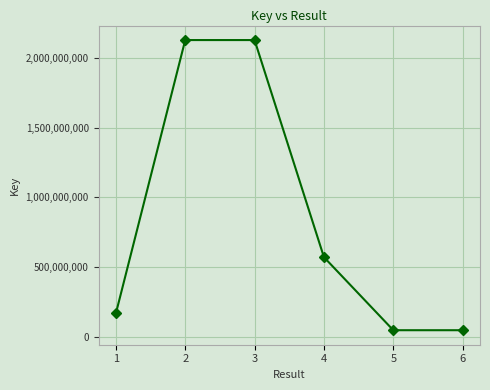

The chart shows a value of 571685582 at 4. True or false?

True